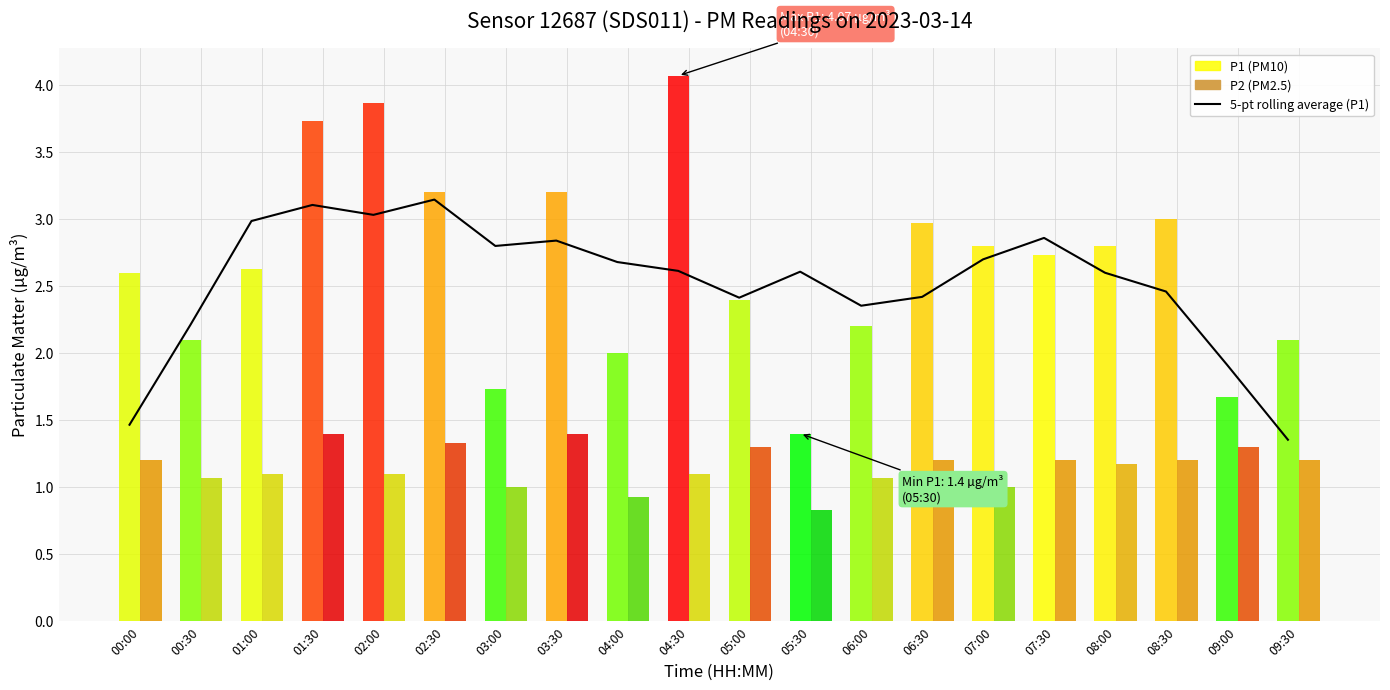

Reading right to left, list all the values displayed in this chart.

1.4	1.9	2.5	2.6	2.9	2.7	2.4	2.4	2.6	2.4	2.6	2.7	2.8	2.8	3.1	3.0	3.1	3.0	2.2	1.5